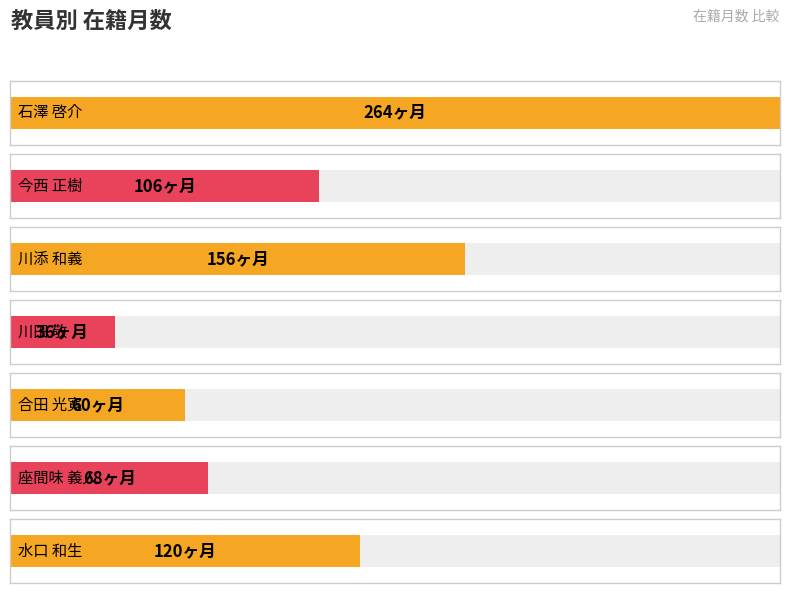

Between 川田 敬 and 川添 和義, which is larger?

川添 和義